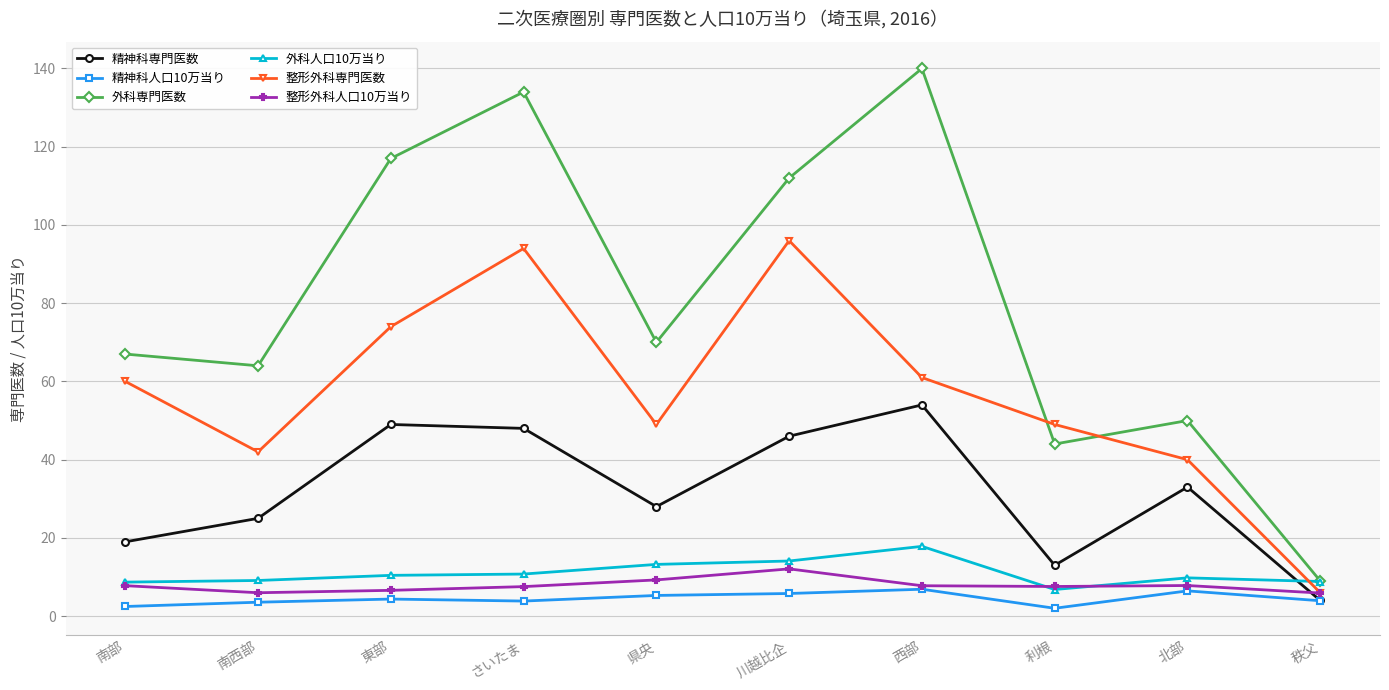

What is the sum of all 精神科専門医数 values?

319.0